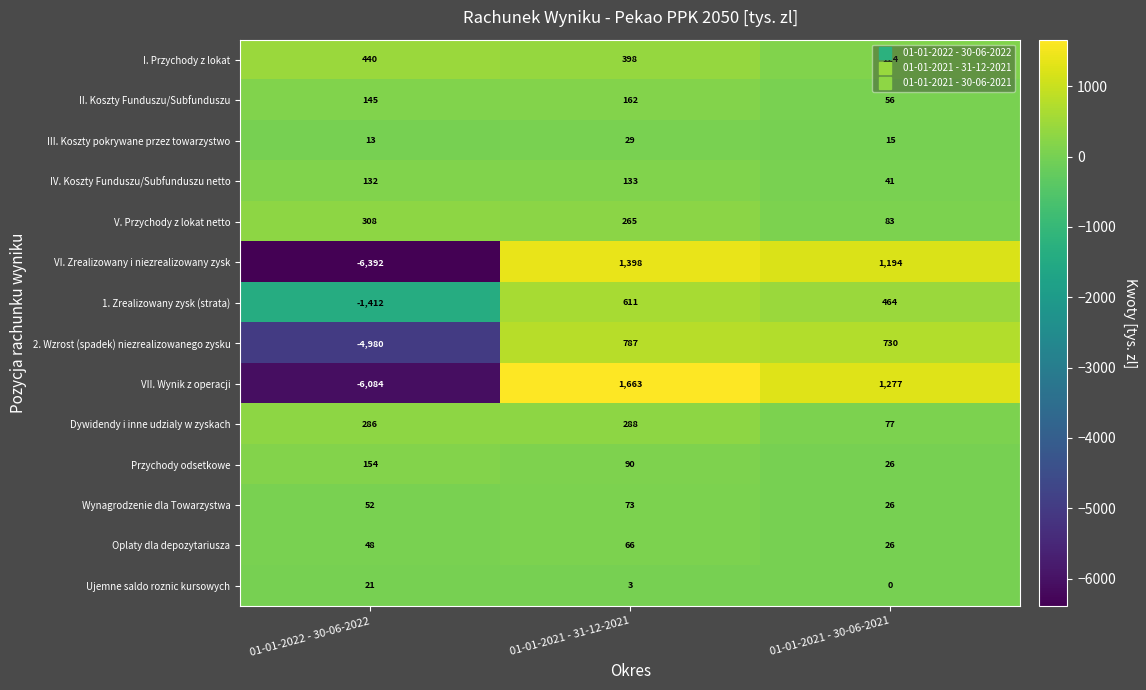

Where does the 2. Wzrost (spadek) niezrealizowanego zysku series first go above 730?

01-01-2021 - 31-12-2021